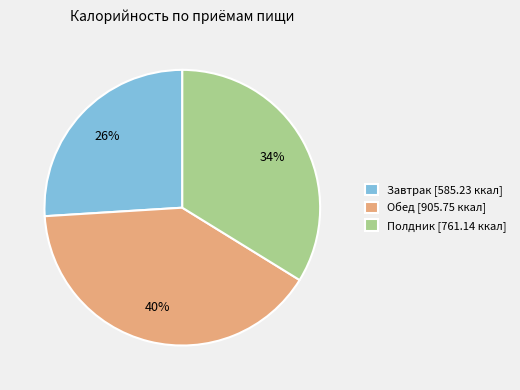

Does Обед account for over 50% of the chart?

No